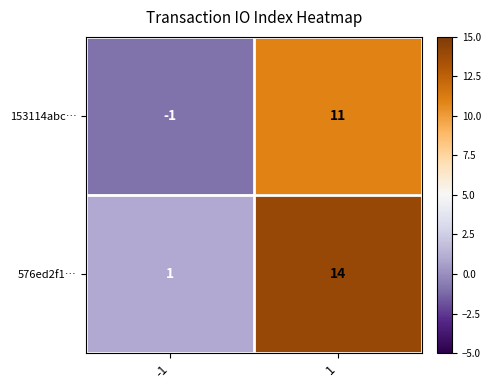

Reading left to right, list all the values displayed in this chart.

153114abc…: -1=-1	1=11
576ed2f1…: -1=1	1=14